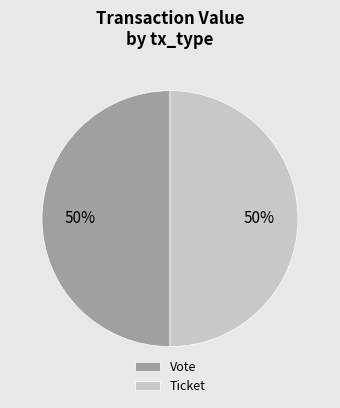

Is the sum of Vote and Ticket greater than half?

Yes